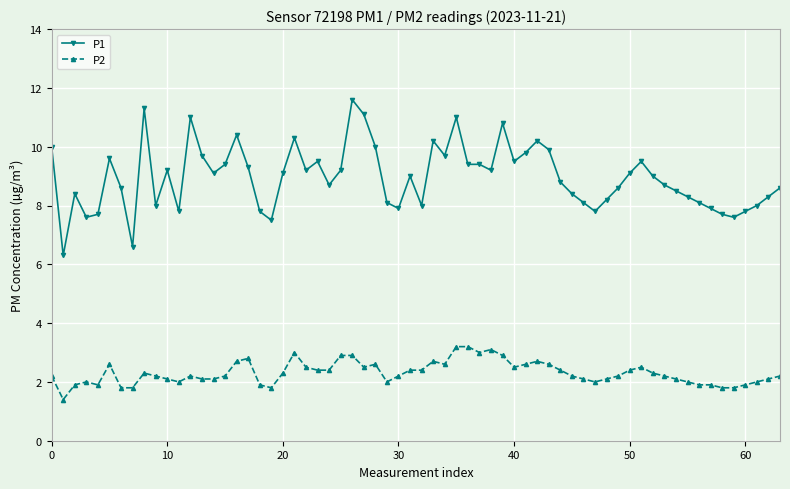

What is the value of the P2 point at the 64th from the left?

2.2